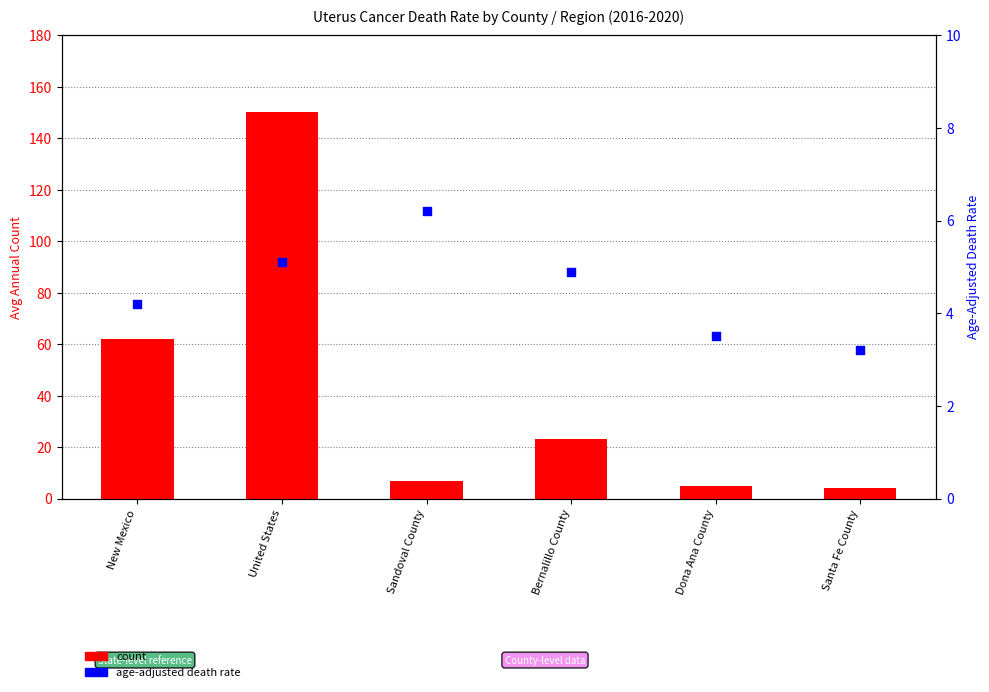

Which series has the widest spread of Y values?

count